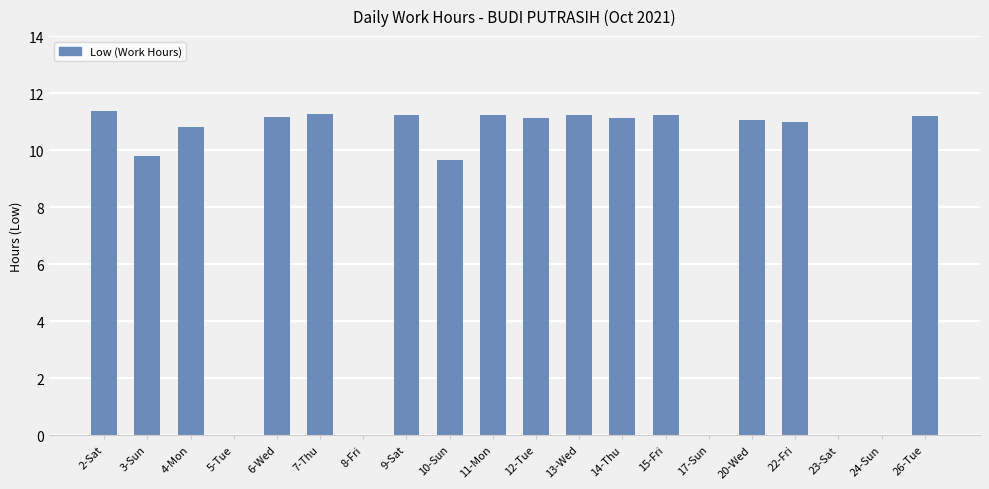

What is the maximum value shown in the chart?

11.4